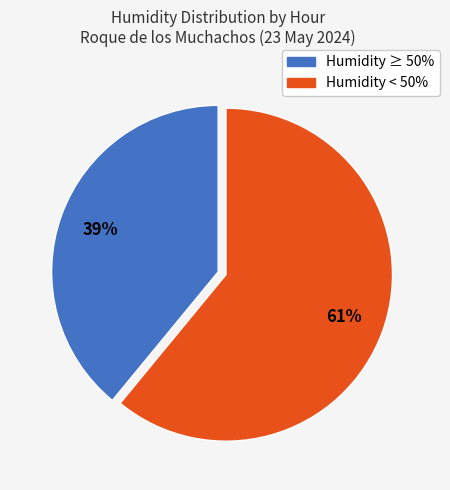

To the nearest percent, what is the difference between the largest and smallest slice percentages?

22%